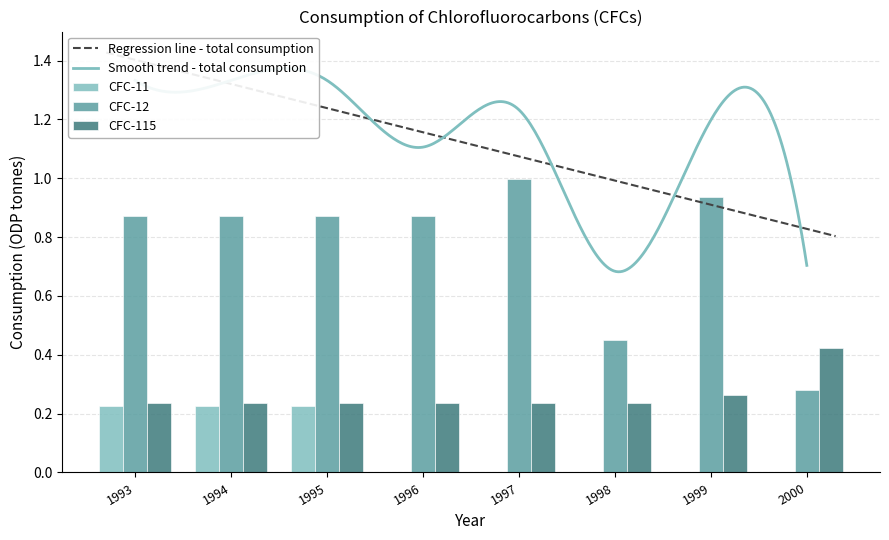

Reading left to right, extract all data points from this chart.

CFC-11: 1993=0.2	1994=0.2	1995=0.2	1996=0.0	1997=0.0	1998=0.0	1999=0.0	2000=0.0
CFC-12: 1993=0.9	1994=0.9	1995=0.9	1996=0.9	1997=1.0	1998=0.4	1999=0.9	2000=0.3
CFC-115: 1993=0.2	1994=0.2	1995=0.2	1996=0.2	1997=0.2	1998=0.2	1999=0.3	2000=0.4